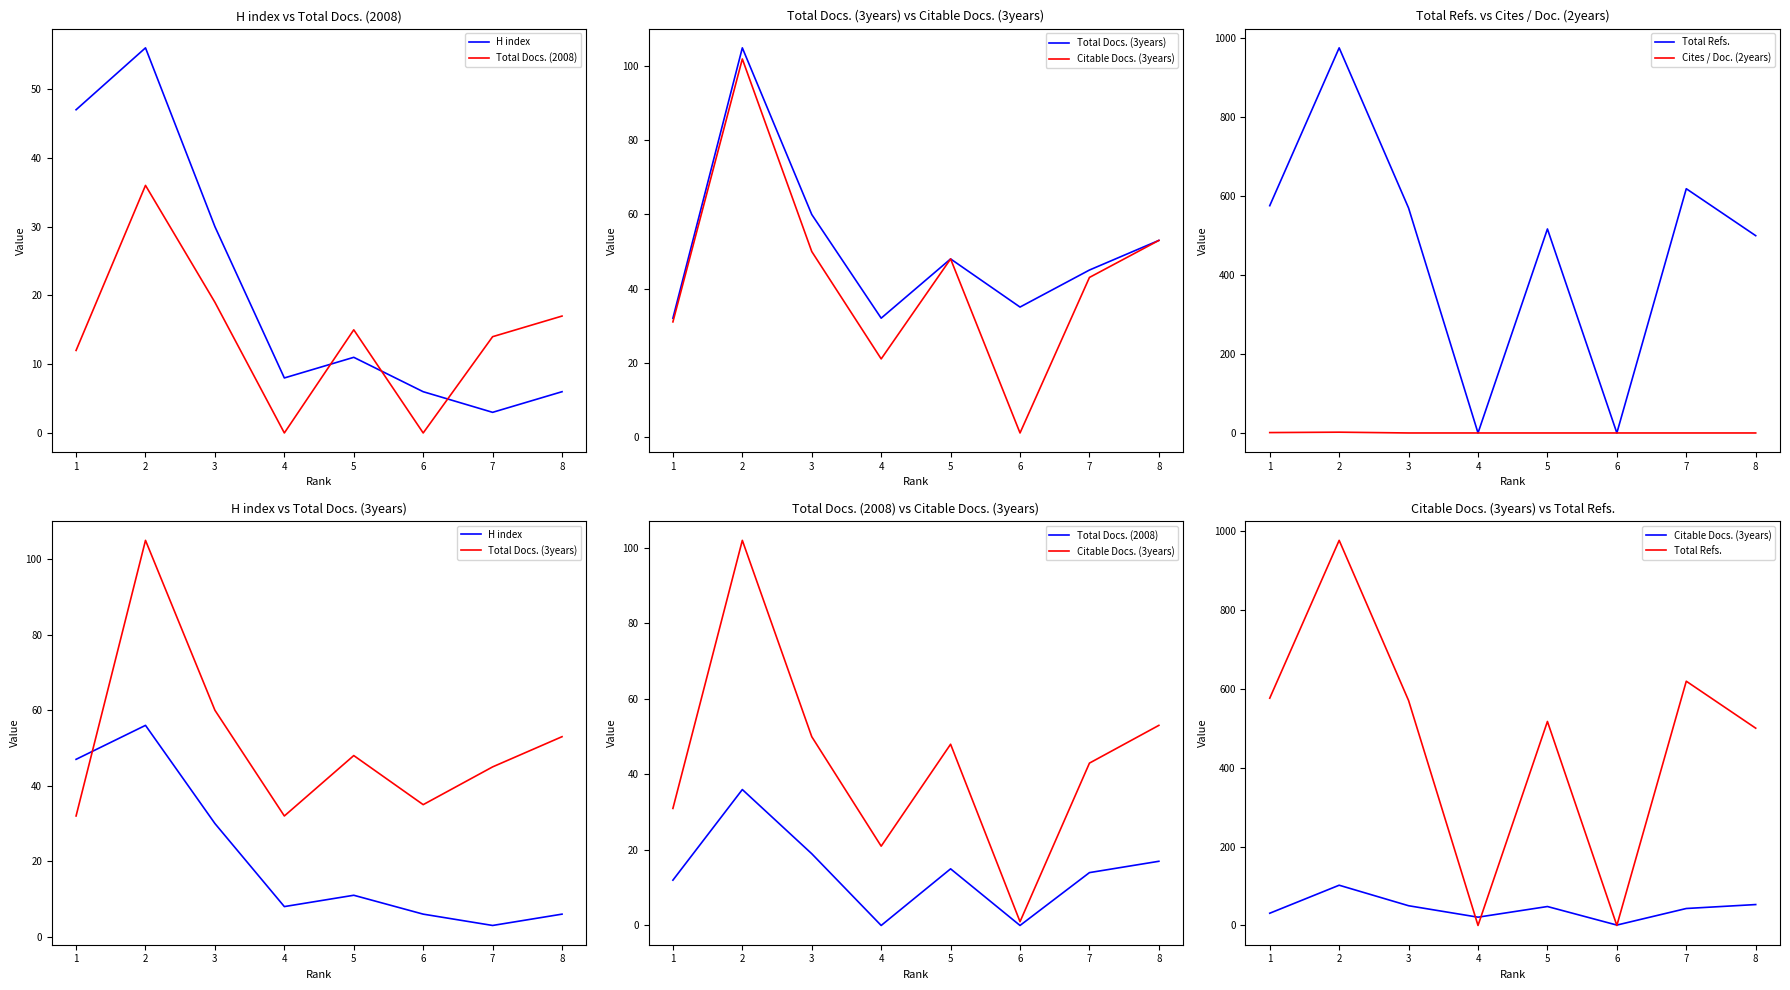

Rank the series by their maximum value, from lowest to highest.

Cites / Doc. (2years), Total Docs. (2008), H index, Citable Docs. (3years), Total Docs. (3years), Total Refs.